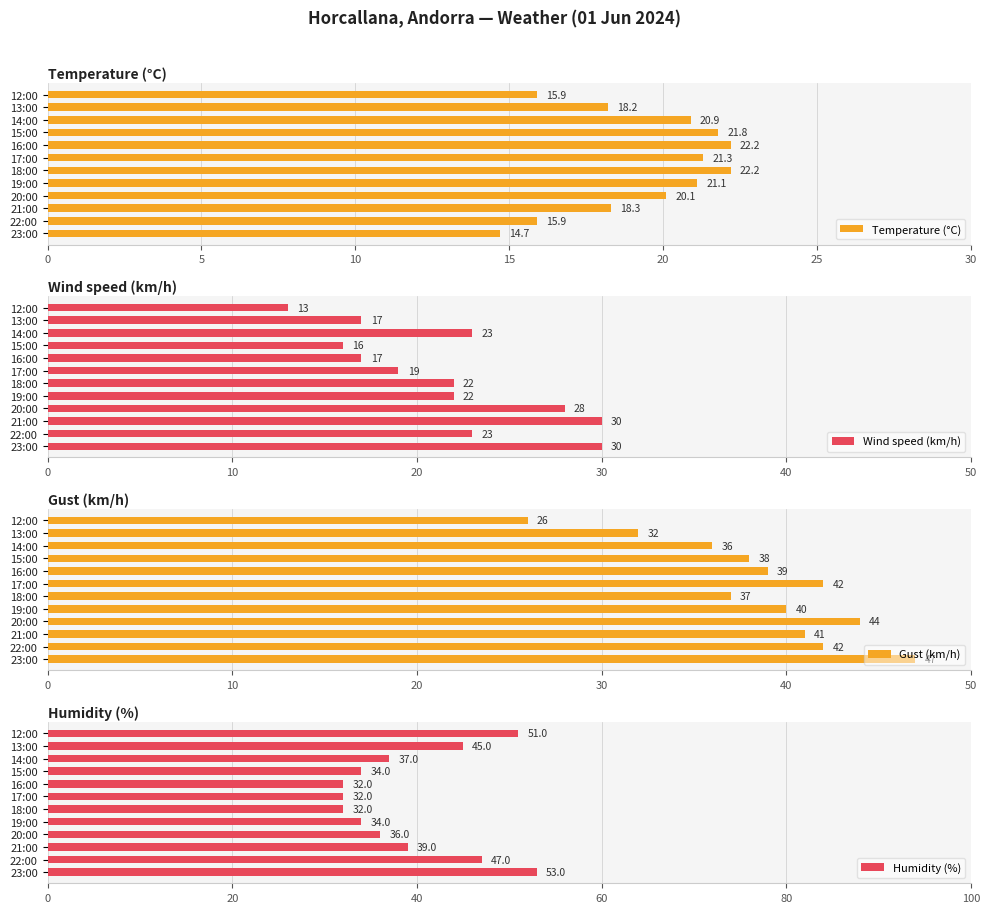

What is the sum of the Temperature (°C) values at 17:00 and 15:00?

43.1